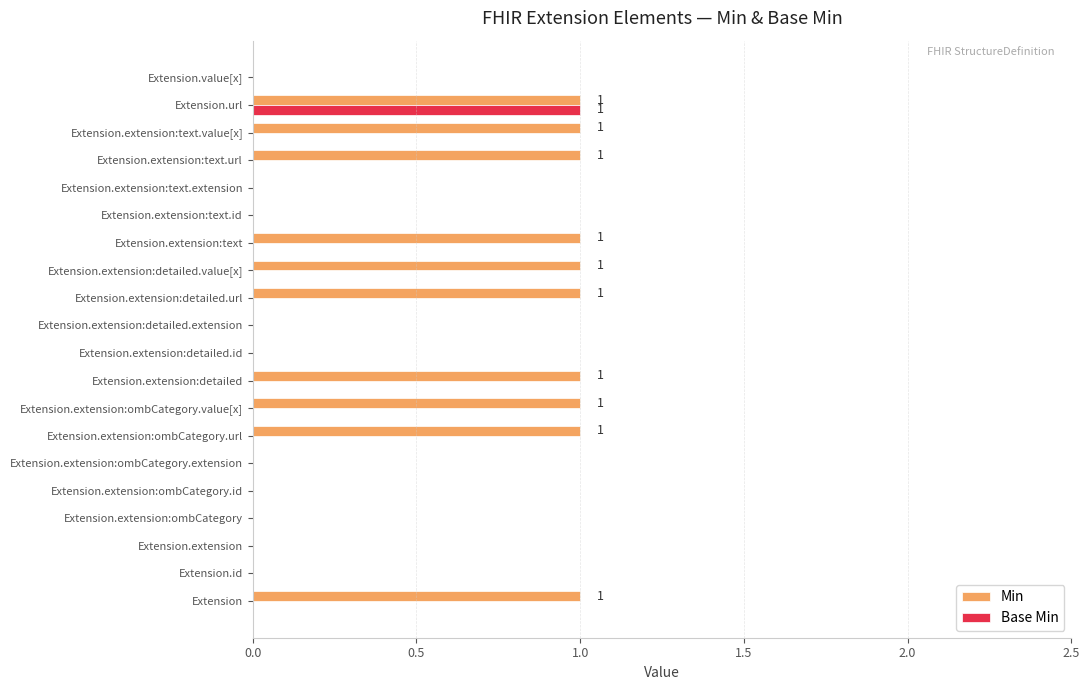

True or false: Min has a value of 0 at Extension.extension:text.

False